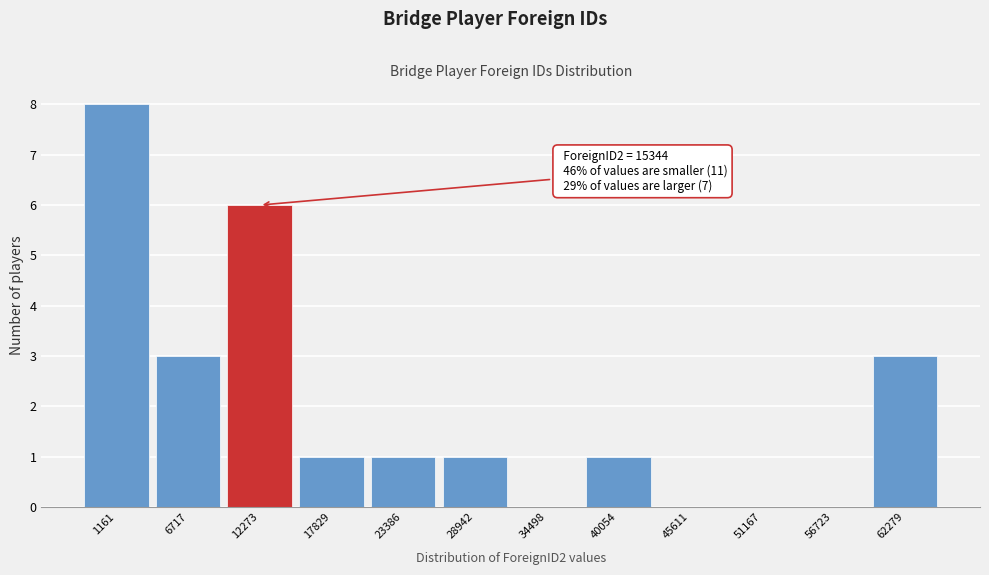

Reading right to left, what are all the values shown in this chart?

62279=3	56723=0	51167=0	45611=0	40054=1	34498=0	28942=1	23386=1	17829=1	12273=6	6717=3	1161=8